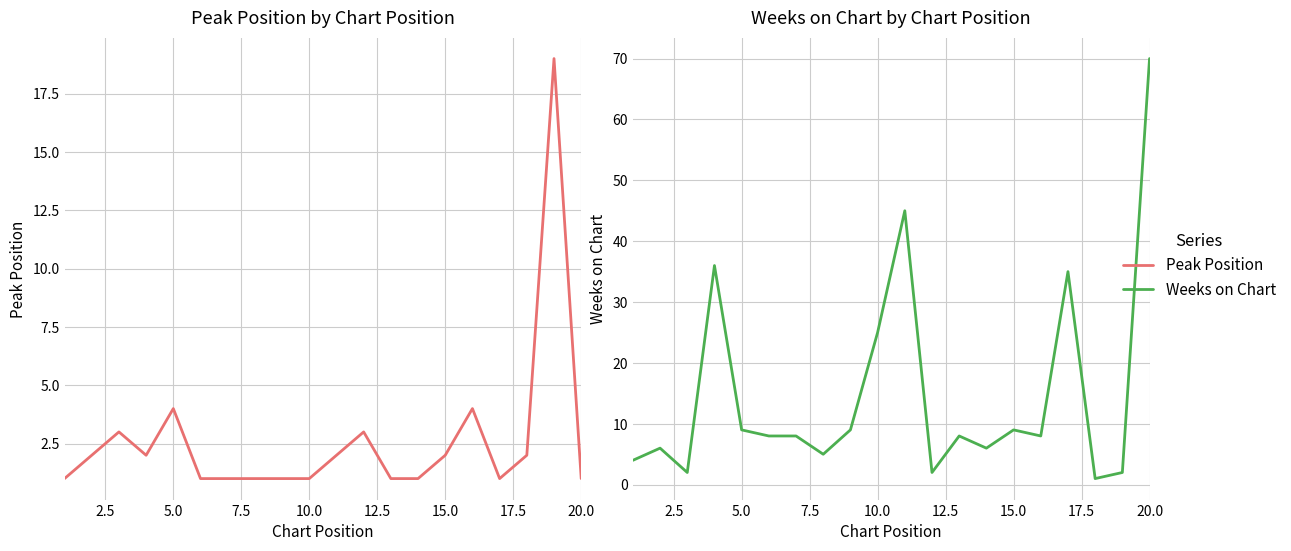

List the series in order of their overall mean, highest first.

Weeks on Chart, Peak Position